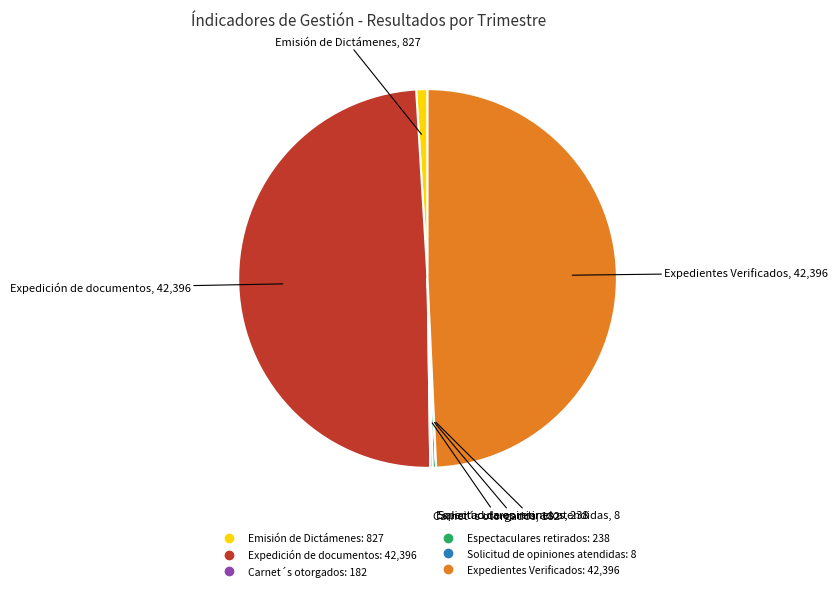

Is there any slice that represents more than half of the pie?

No